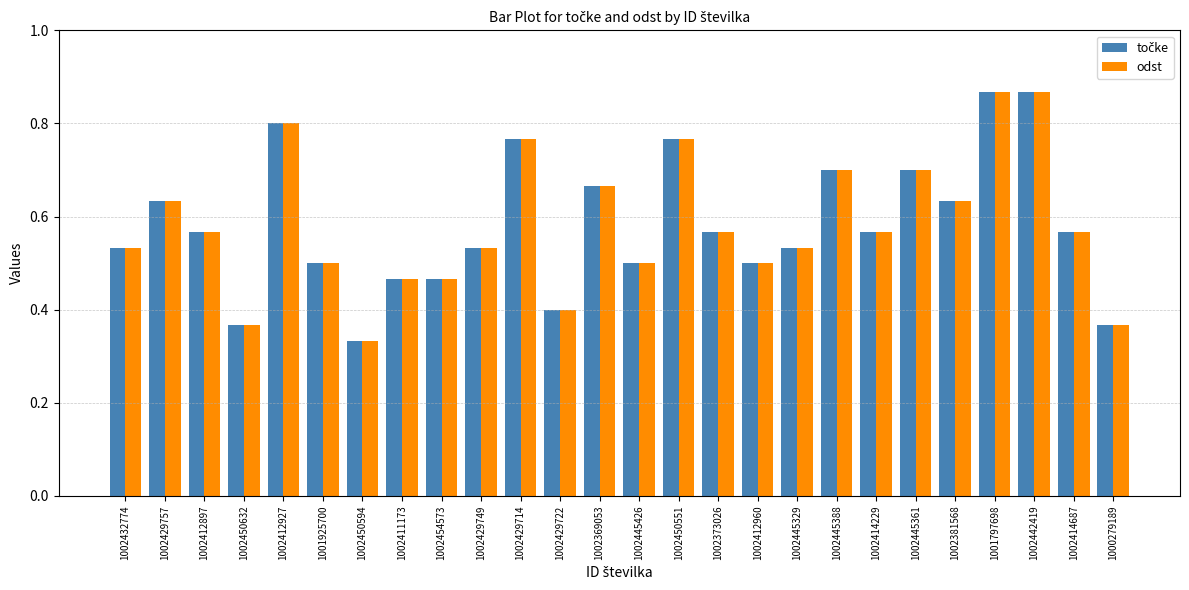

Which label corresponds to the smallest value in the chart?

1002450594